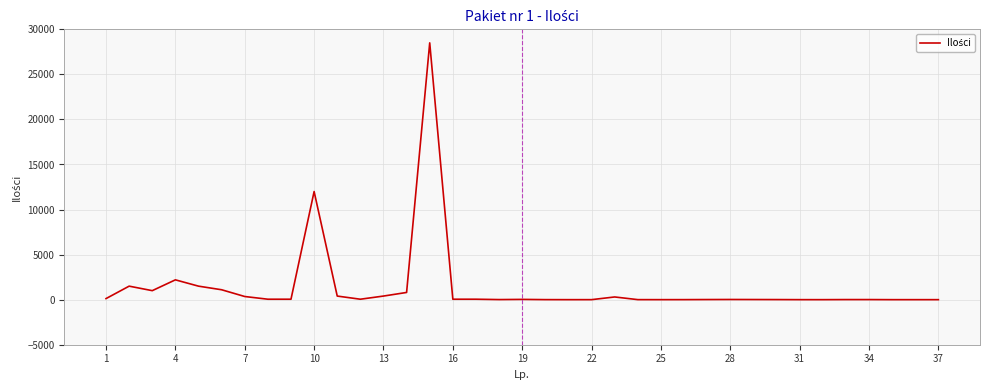

What is the greatest value displayed?

28500